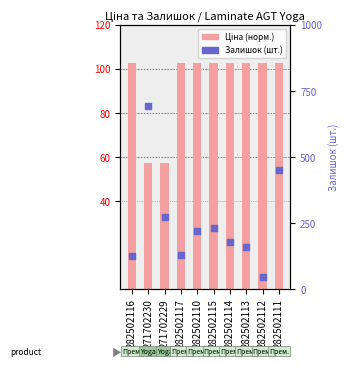

At which category is the sum across all series the highest?

271702230